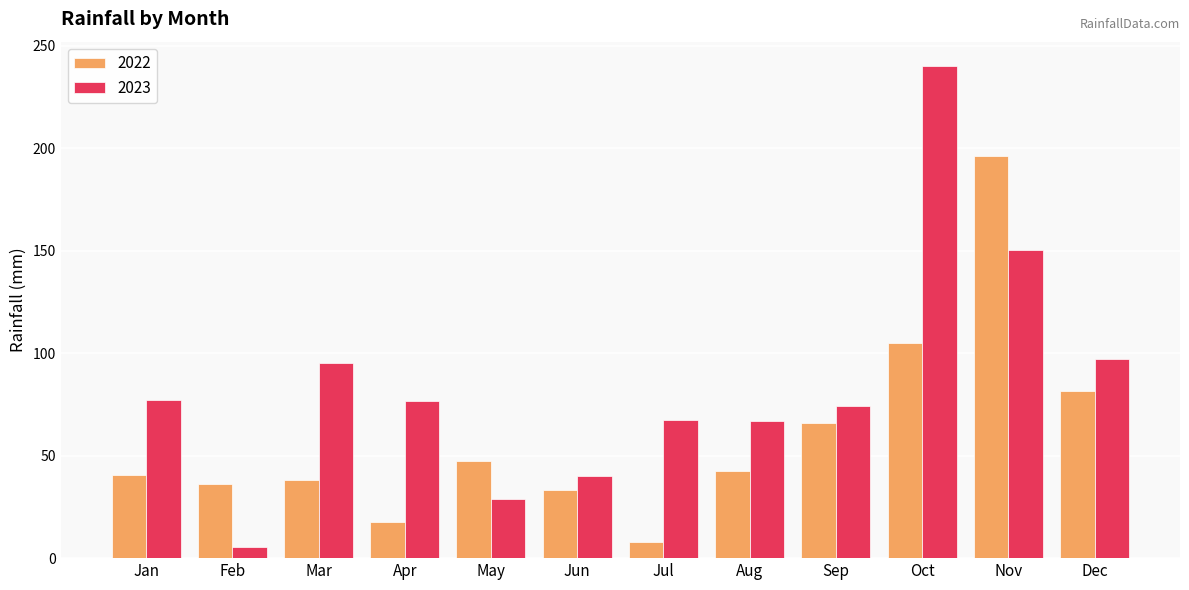

Is the value of 2023 at Feb greater than the value of 2022 at Dec?

No